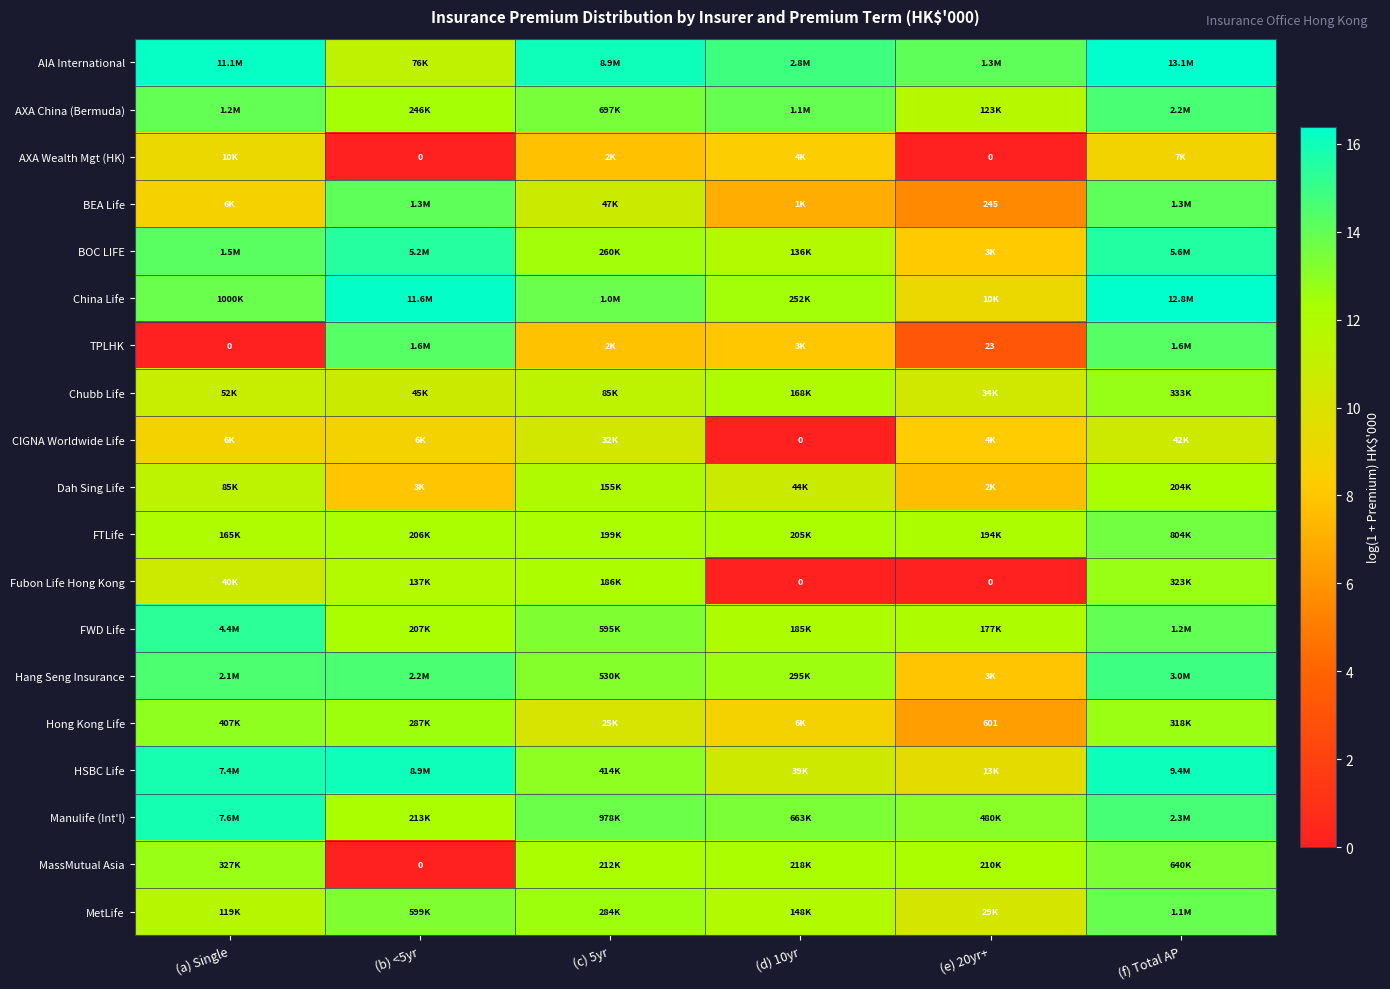

What is the difference between the highest and lowest values at (d) 10yr?

14.8